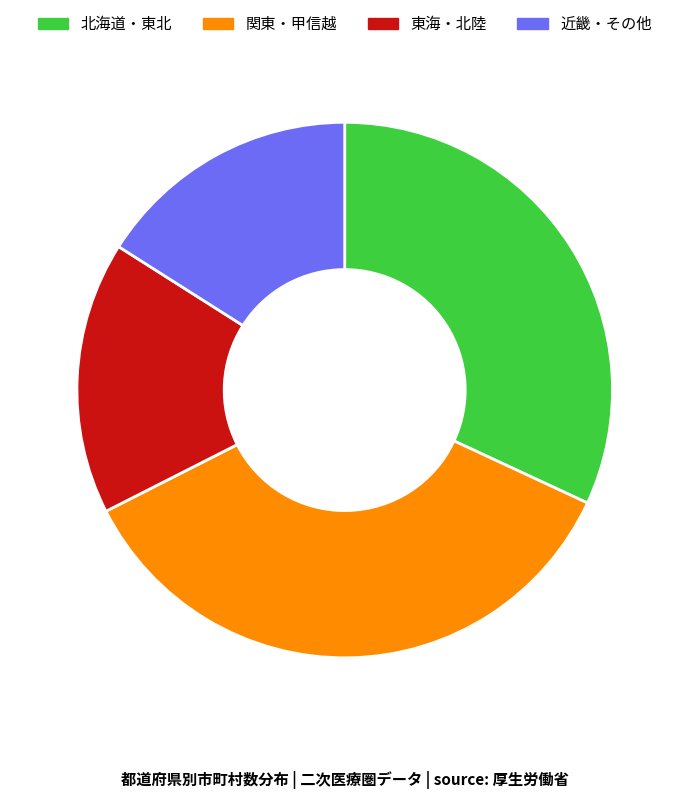

Does any single category account for the majority?

No